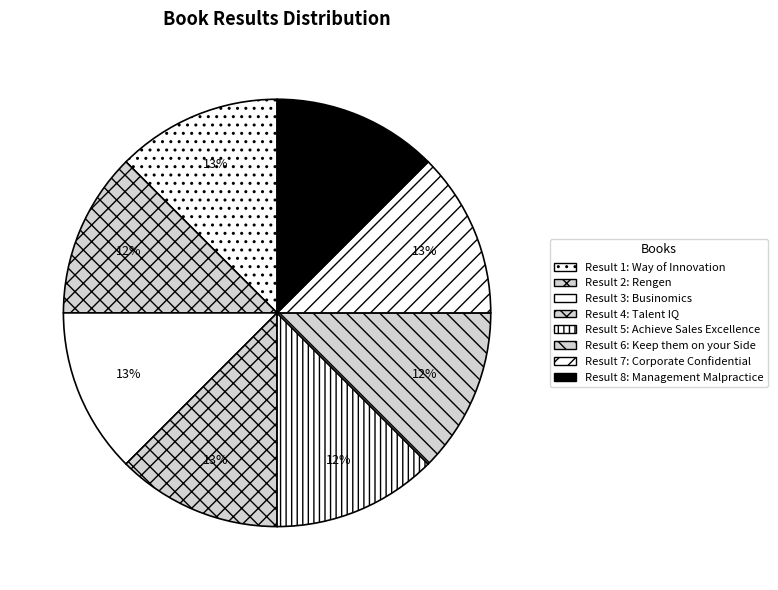

What is the largest slice in the pie chart?

8